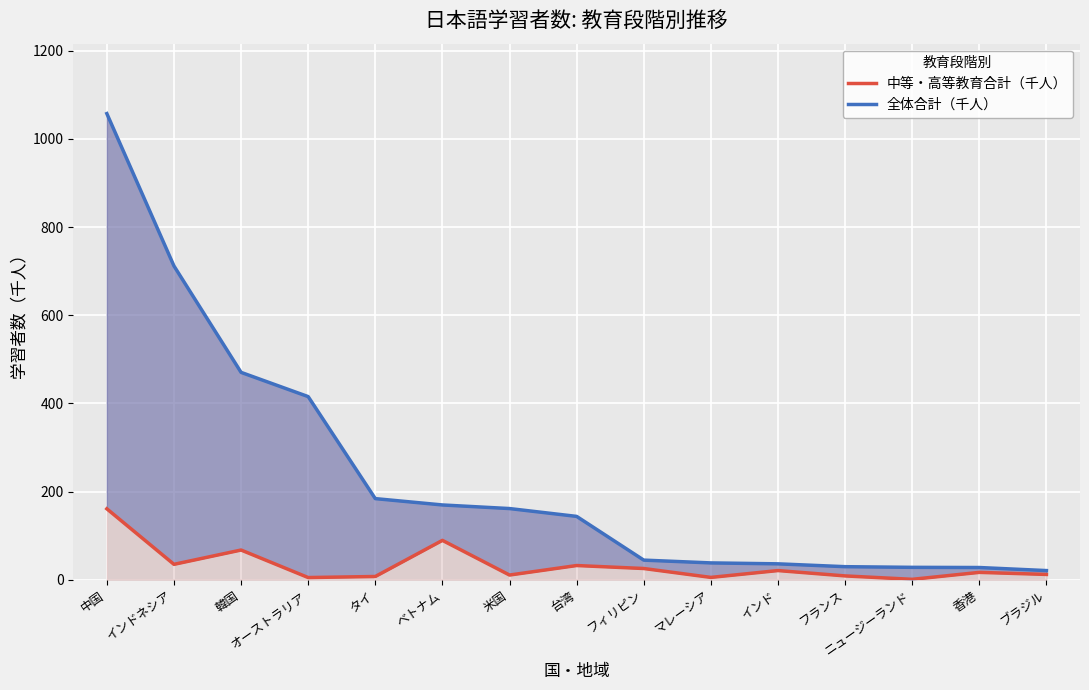

In 中等・高等教育合計（千人）, how many points are higher than both neighbors (excluding endpoints)?

5